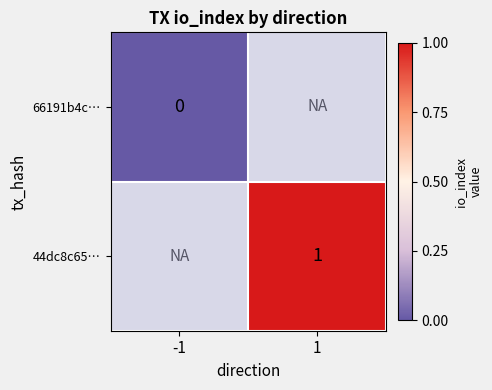

At which category does the chart reach its peak across all series?

1